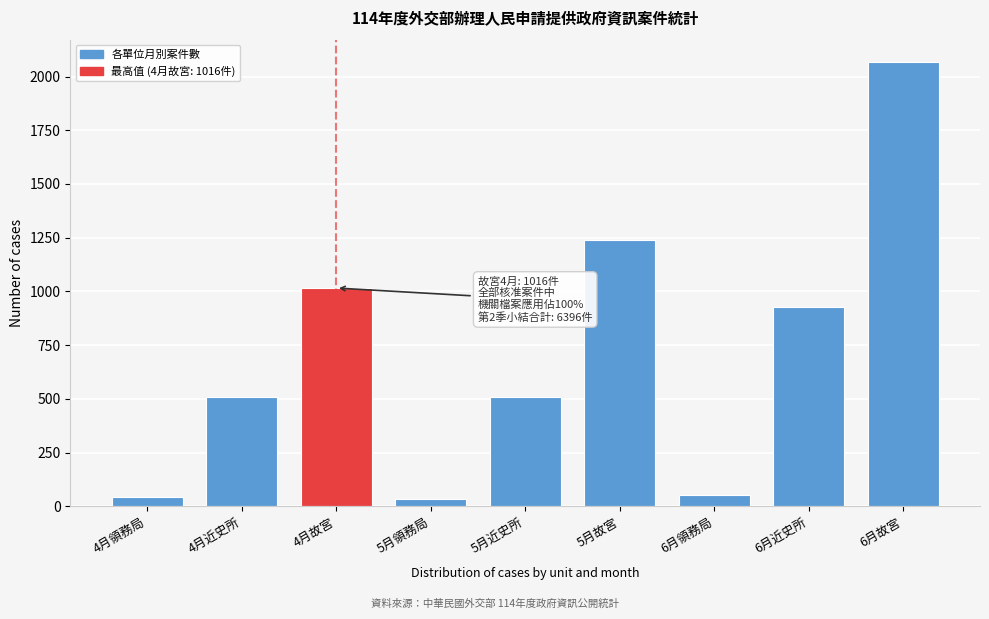

Is it true that the value at 5月近史所 is 779?

False